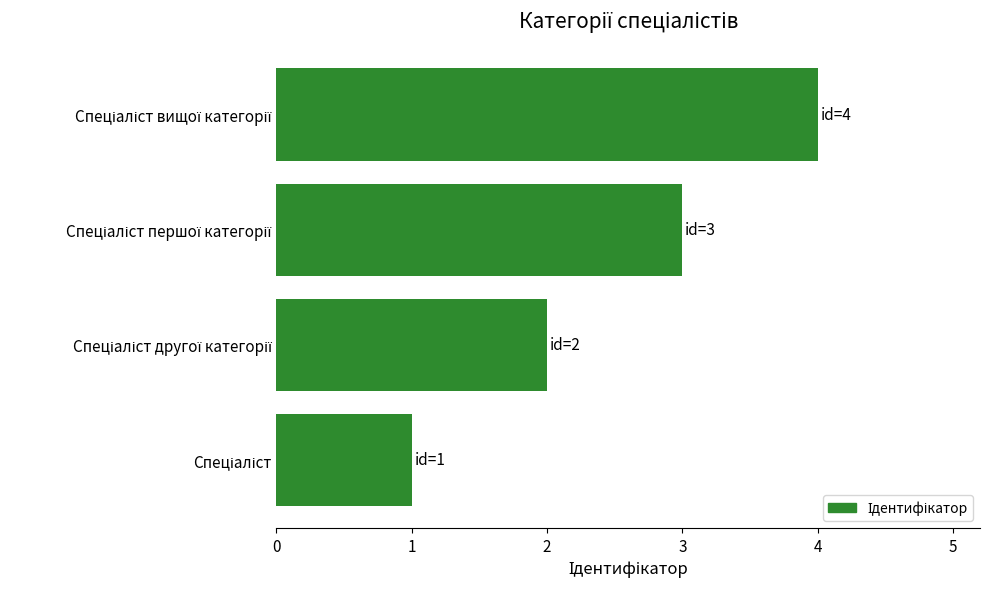

What is the sum of all values?

10